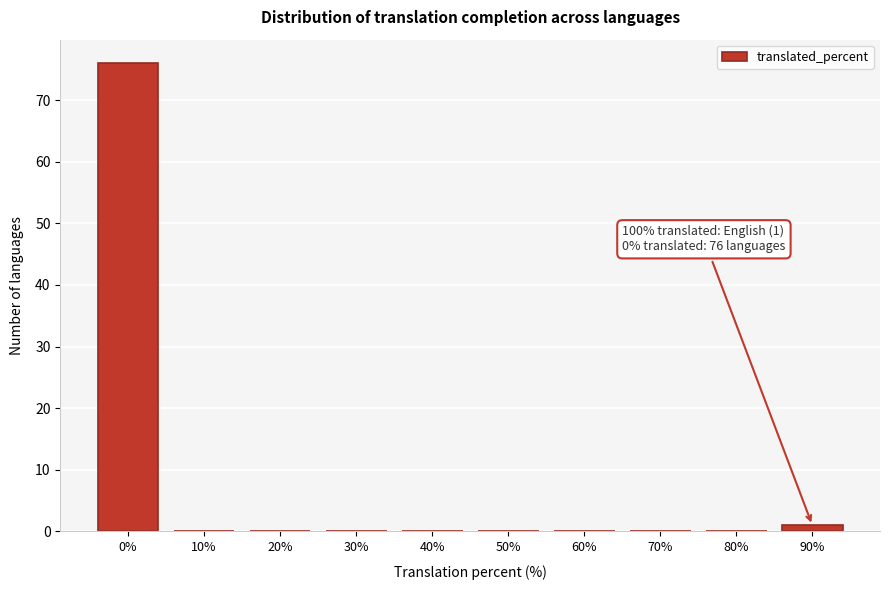

Reading left to right, list all the values displayed in this chart.

0%=76	10%=0	20%=0	30%=0	40%=0	50%=0	60%=0	70%=0	80%=0	90%=1